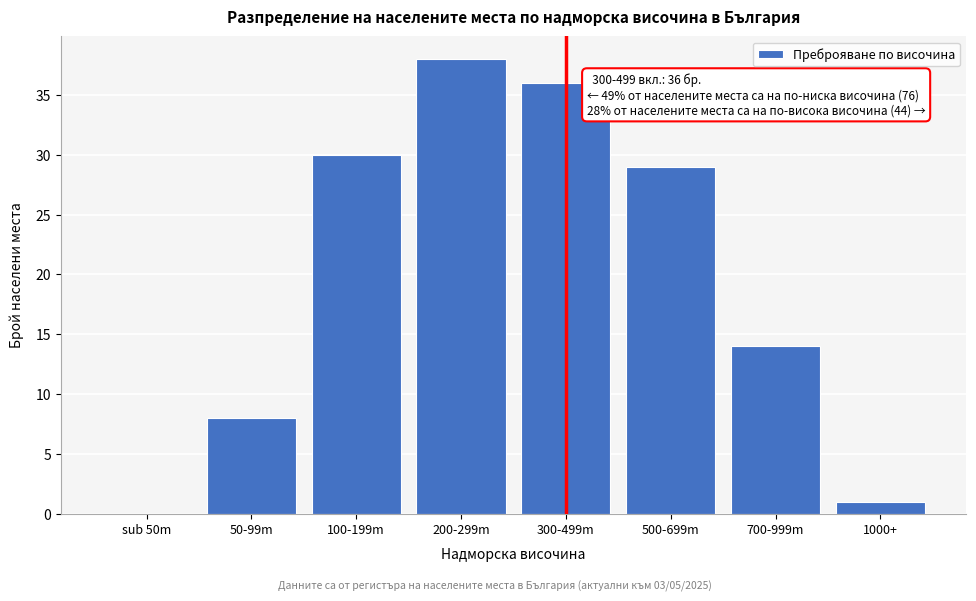

Reading left to right, transcribe all the data shown in this chart.

sub 50m=0	50-99m=8	100-199m=30	200-299m=38	300-499m=36	500-699m=29	700-999m=14	1000+=1